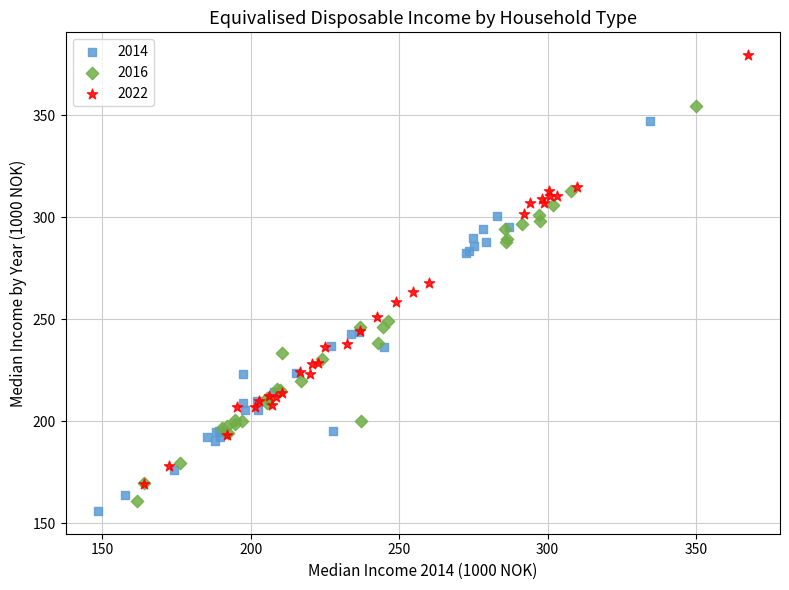

Which series has the largest Y range (max minus min)?

2022